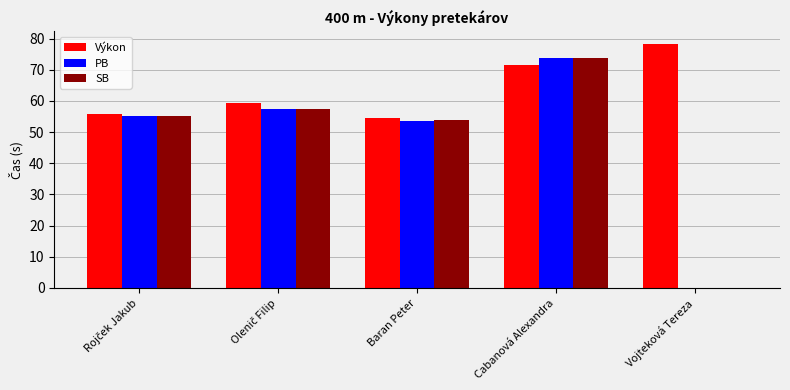

How many groups of bars are there?

5